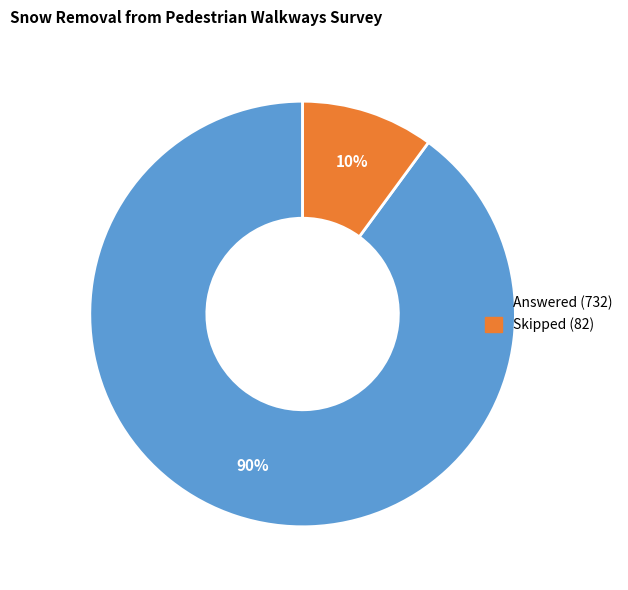

Which slice is the largest?

Answered